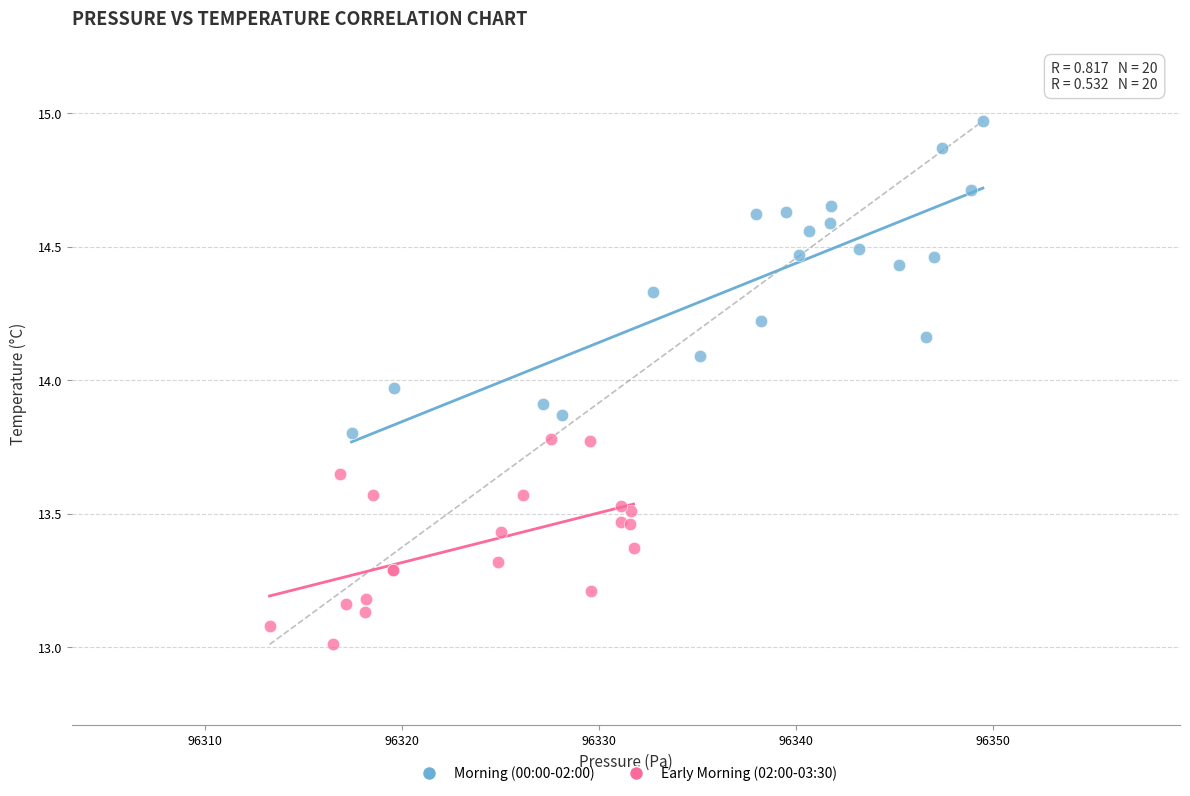

Which series has the widest spread of Y values?

Morning (00:00-02:00)